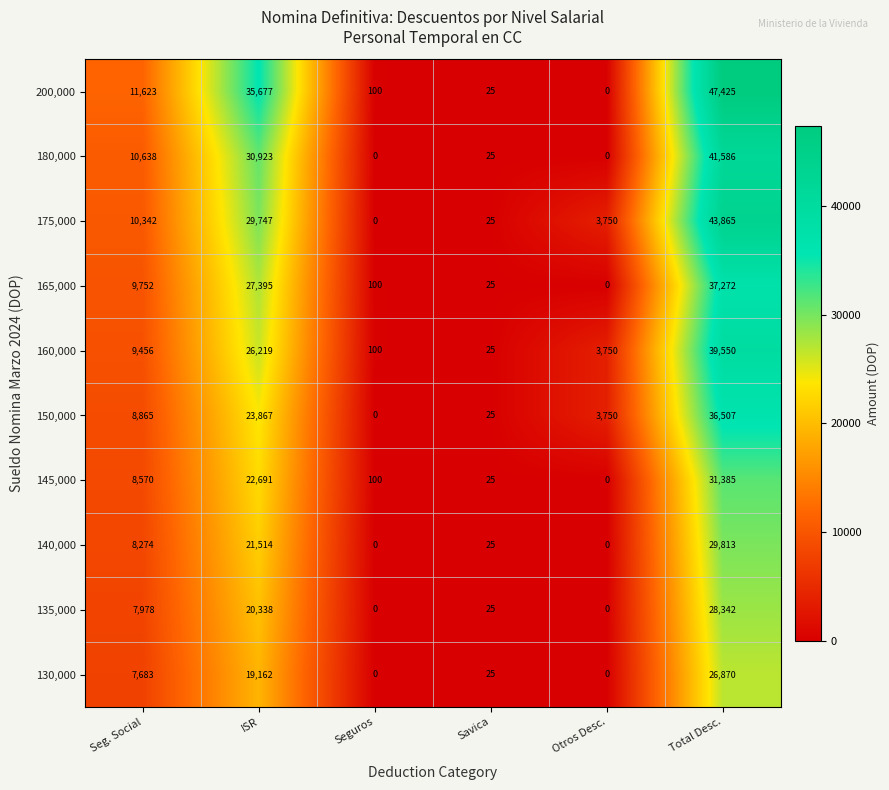

Rank the series by their maximum value, from highest to lowest.

200,000, 175,000, 180,000, 160,000, 165,000, 150,000, 145,000, 140,000, 135,000, 130,000